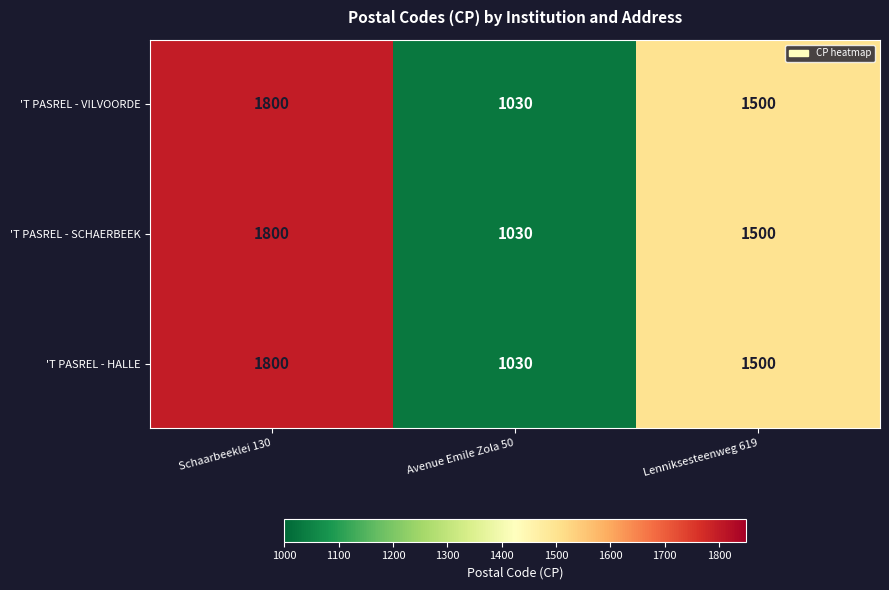

What is the approximate value of 'T PASREL - VILVOORDE at Lenniksesteenweg 619?

1500